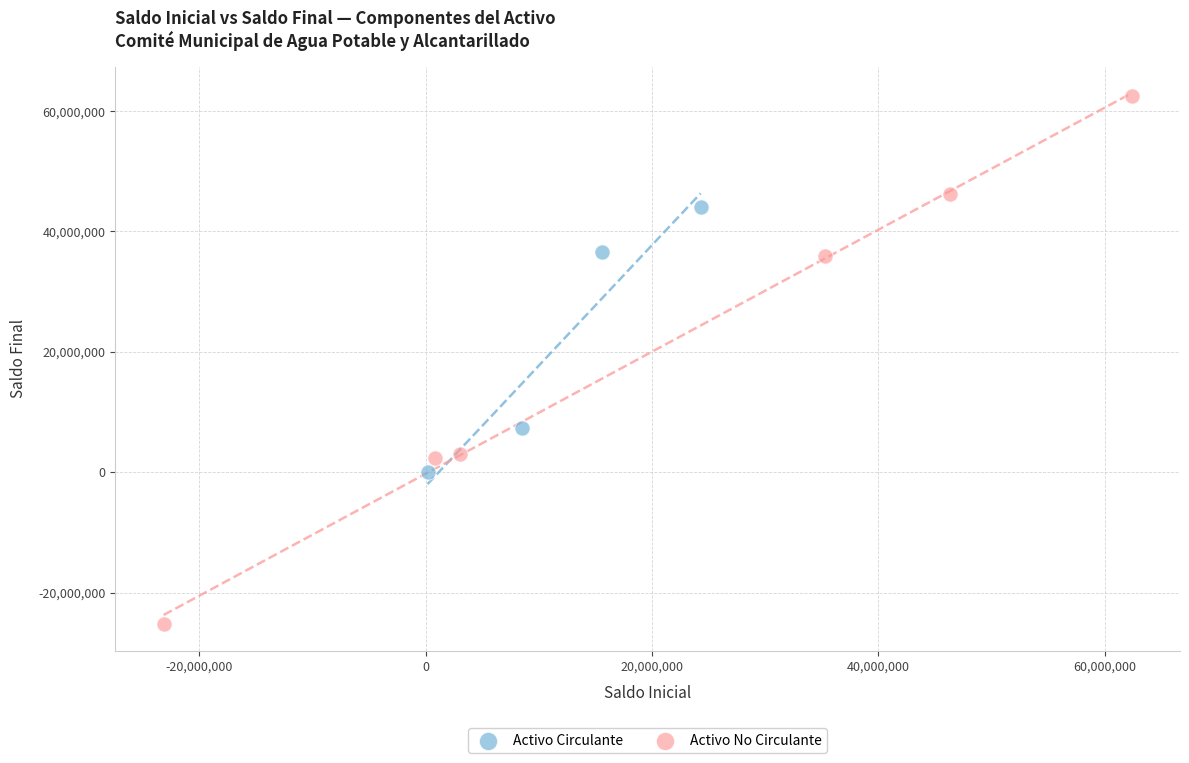

Which series has the largest Y range (max minus min)?

Activo No Circulante